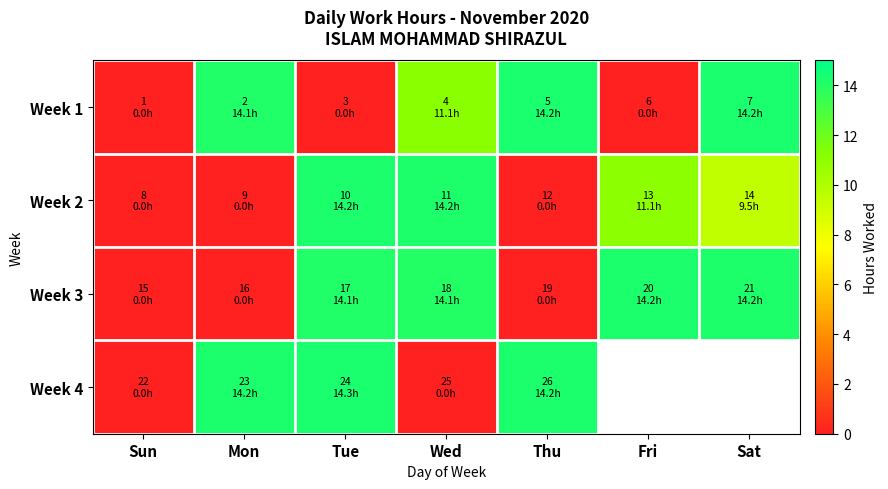

Rank the categories by Week 1 value from lowest to highest.

Sun, Tue, Fri, Wed, Mon, Thu, Sat